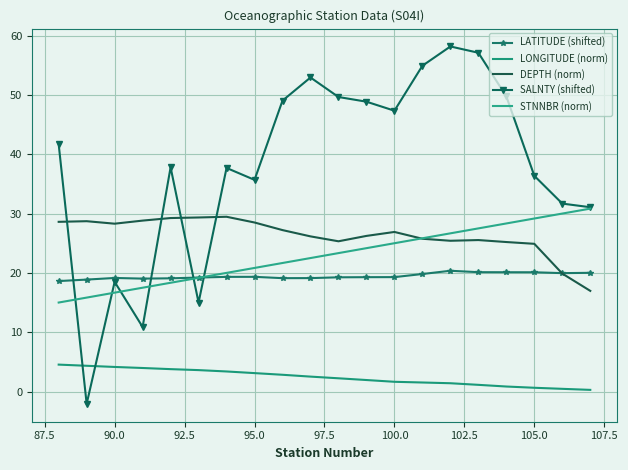

Which series has the largest range (max minus min)?

SALNTY (shifted)